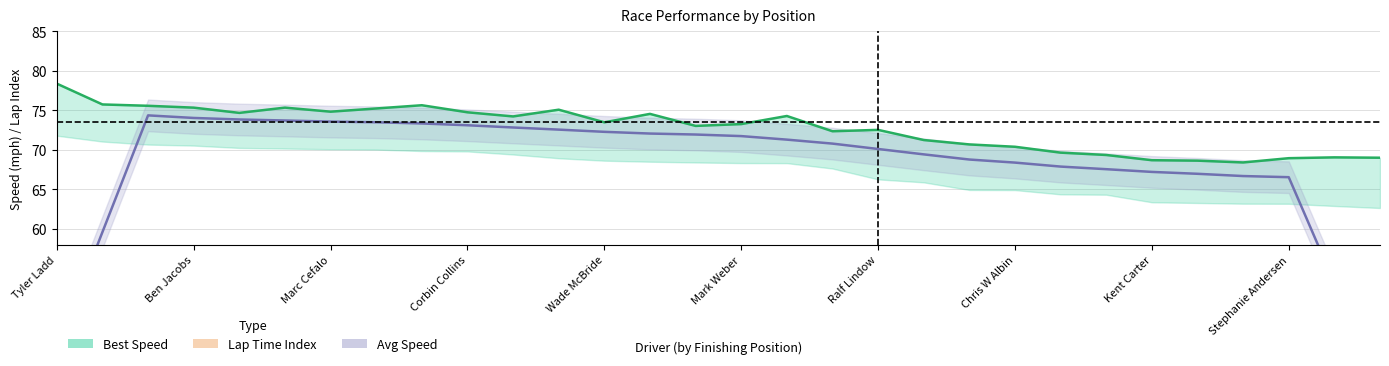

Which label corresponds to the largest value in the chart?

Tyler Ladd